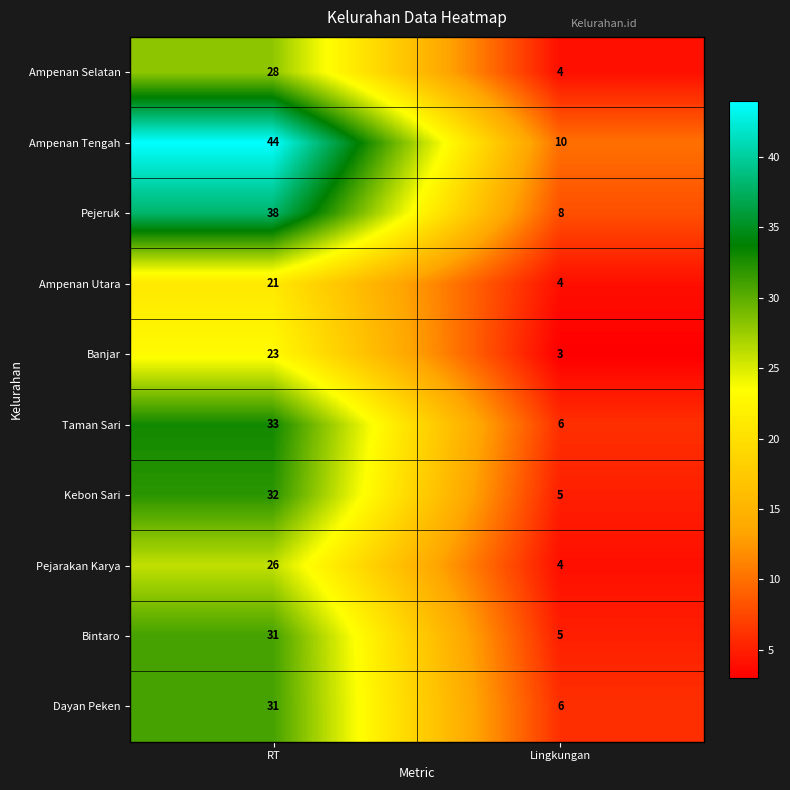

What value does the Bintaro series have at RT?

31